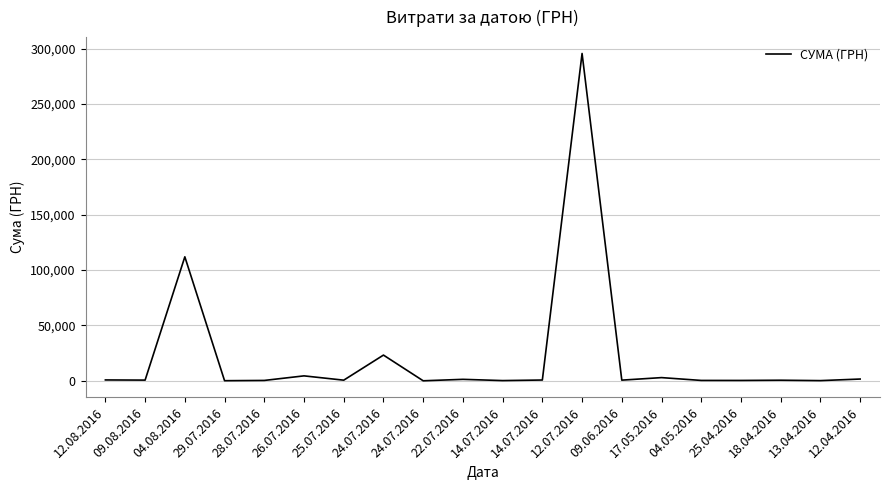

Does the chart have visible grid lines?

Yes